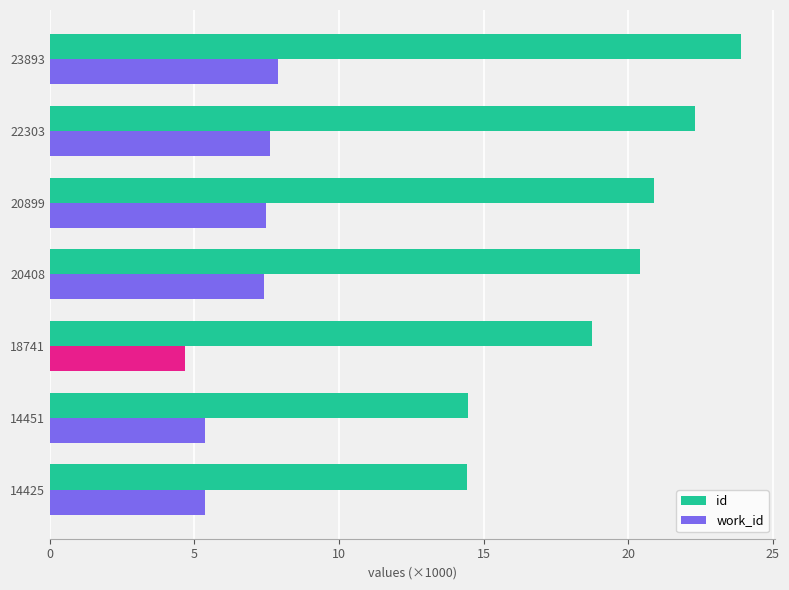

How many values in the id series exceed 20?

4